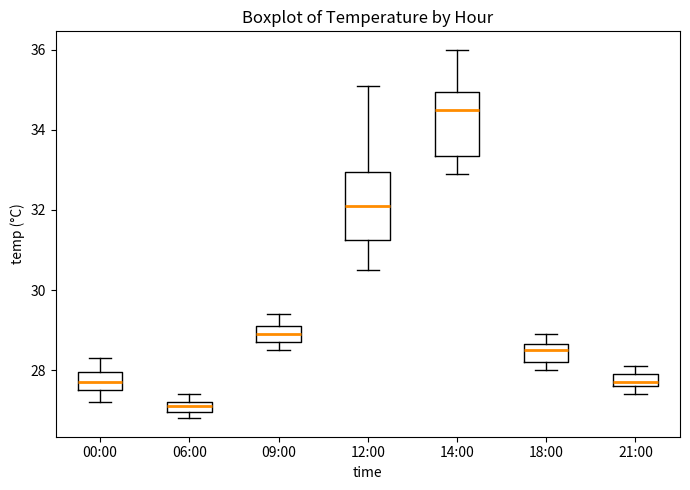

Where does the lower whisker of the box for 12:00 end on the y-axis? The values are not printed on the chart, so give them approximately, as read against the axis.

30.6